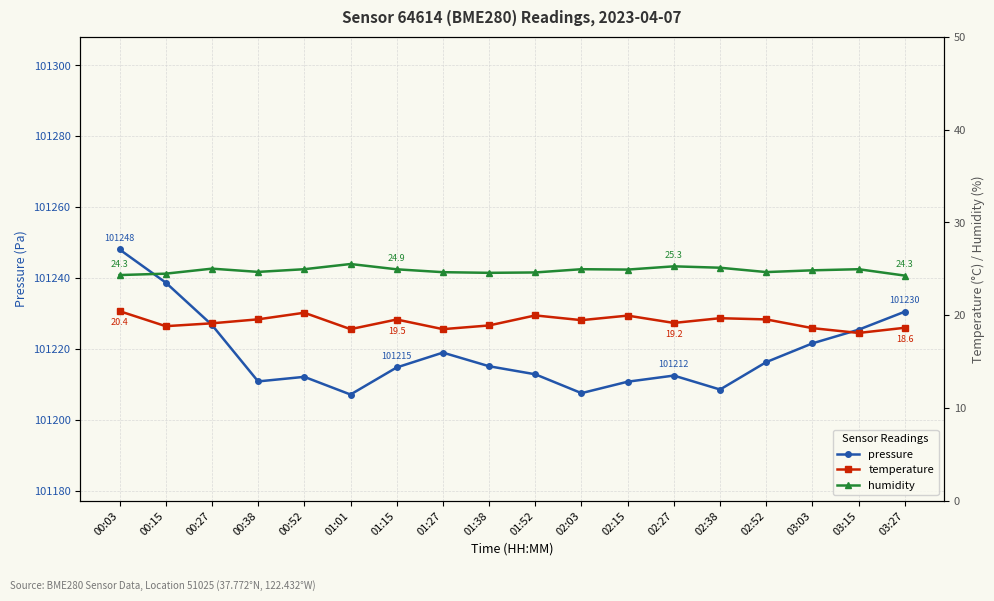

In temperature, how many points are higher than both neighbors (excluding endpoints)?

5